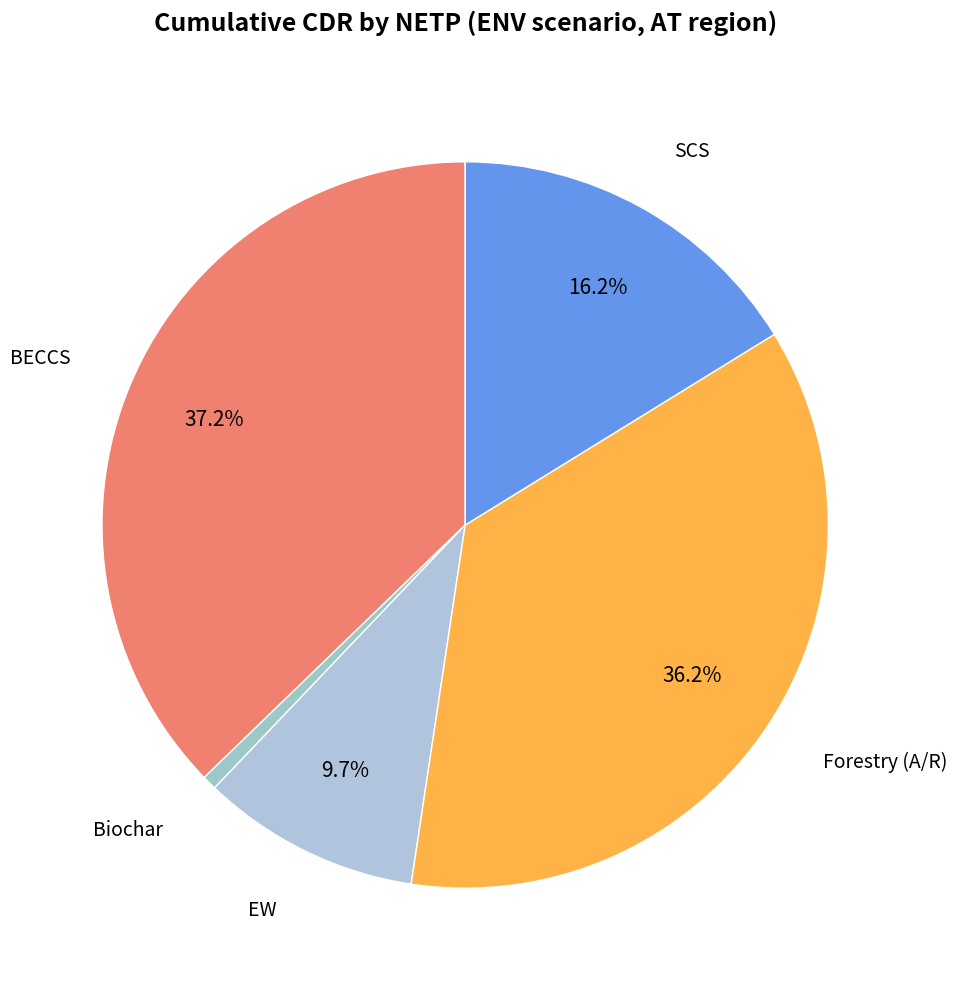

Is there a majority slice in this chart?

No